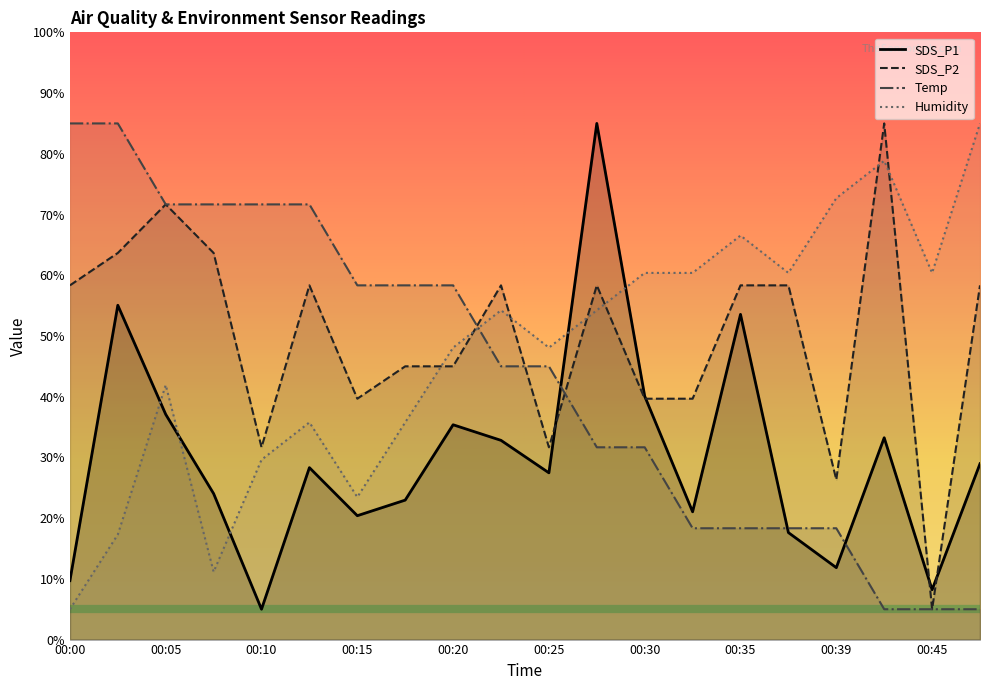

What value does the Humidity series have at 00:07?

11.2